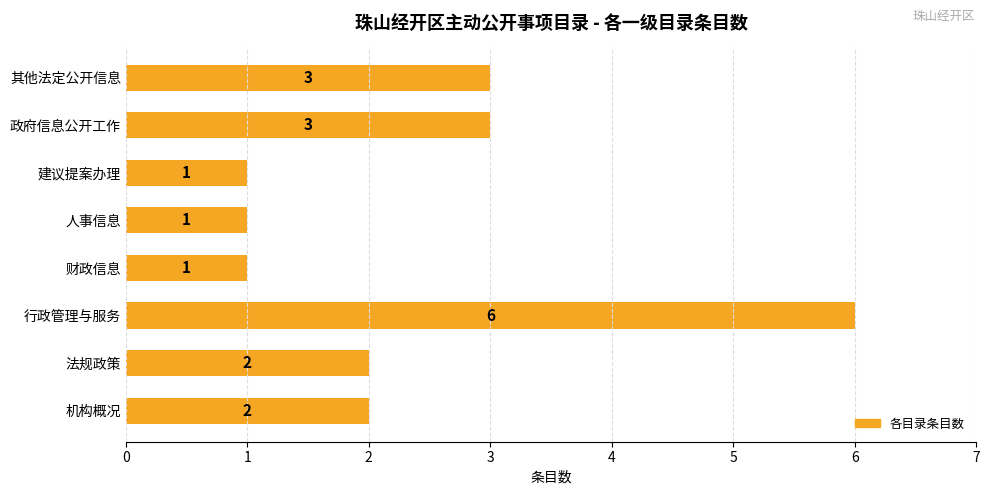

What is the ratio of the value at 法规政策 to the value at 其他法定公开信息?

0.7